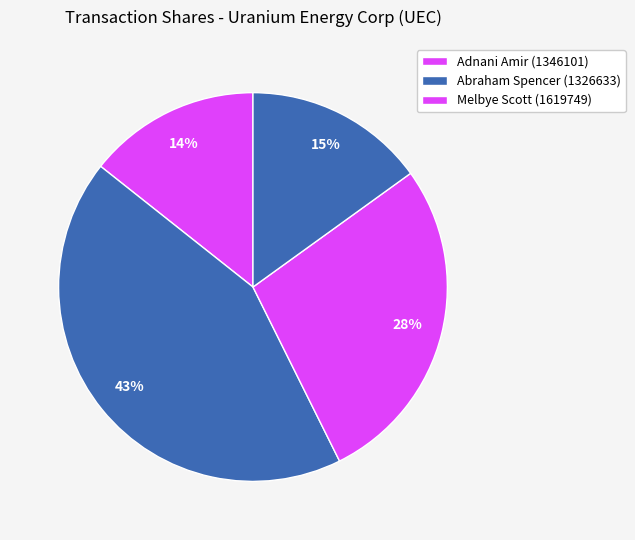

How many slices are in this pie chart?

4